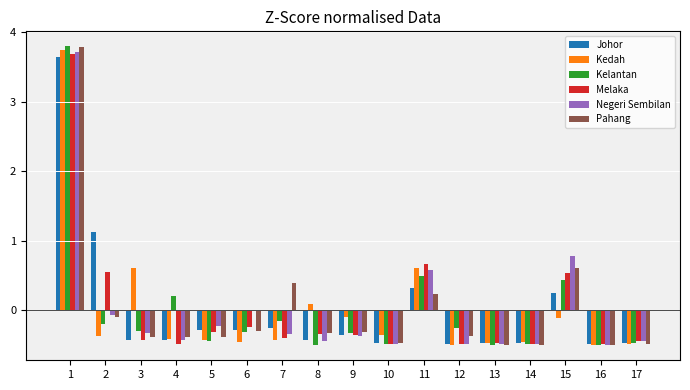

What is the greatest value displayed?

3.8